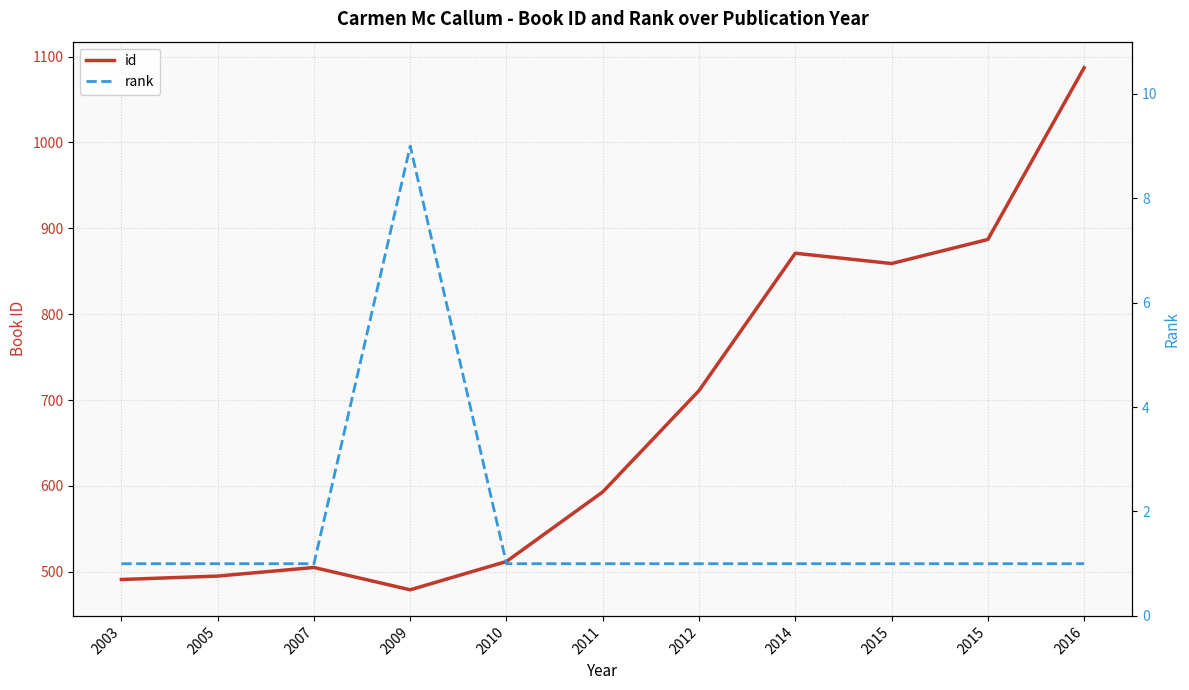

True or false: rank and id intersect in this chart.

False